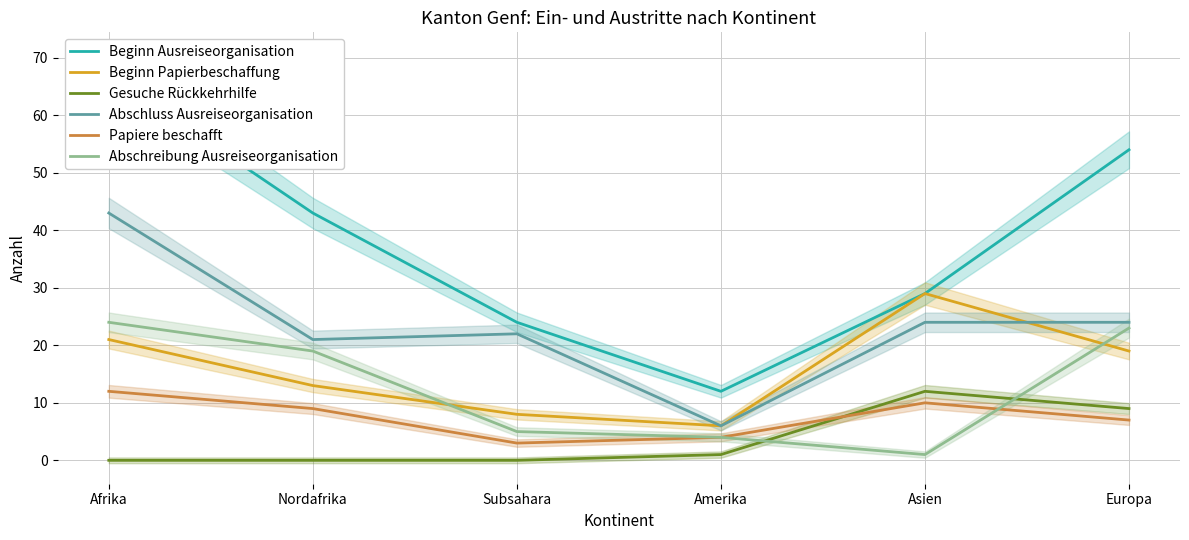

What is the value of the Beginn Papierbeschaffung point at the 4th from the left?

6